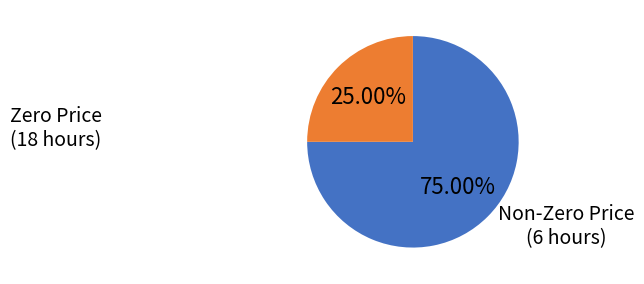

To the nearest percent, what is the difference between the largest and smallest slice percentages?

50%